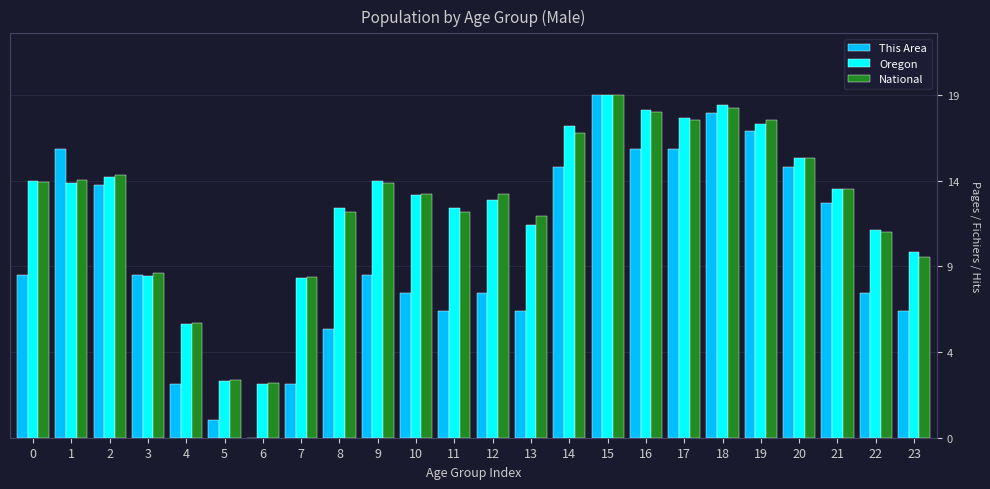

What are all the series names shown in the legend?

This Area, Oregon, National